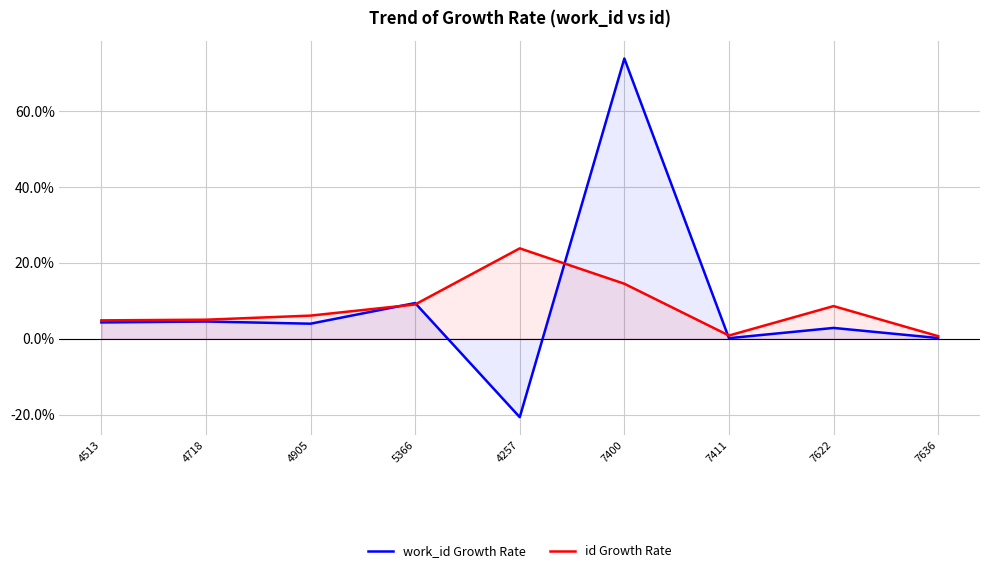

Reading left to right, what are all the values shown in this chart?

work_id Growth Rate: 4.3	4.5	4.0	9.4	-20.7	73.8	0.1	2.8	0.2
id Growth Rate: 4.8	5.0	6.1	9.0	23.8	14.5	0.8	8.6	0.7